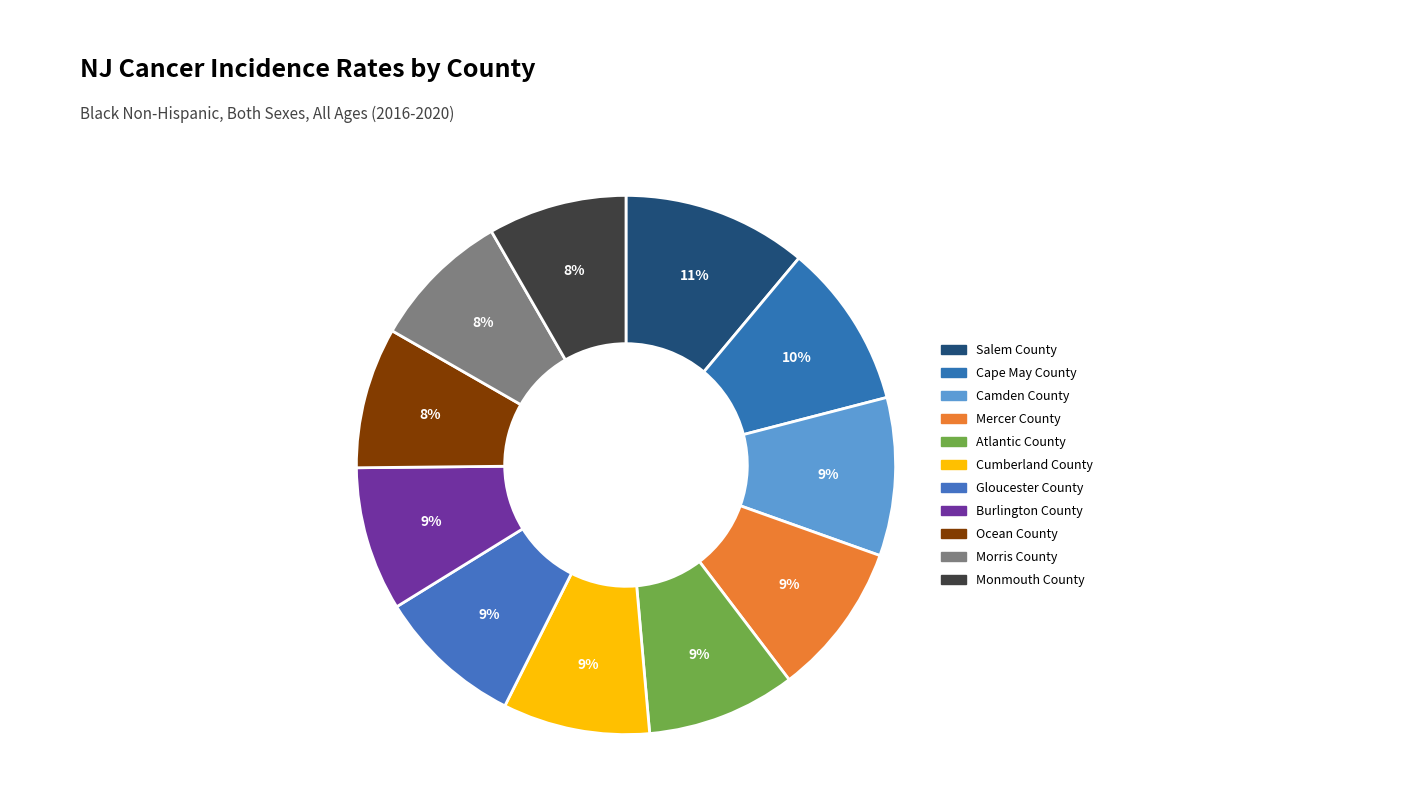

True or false: Burlington County accounts for 9% of the total.

True